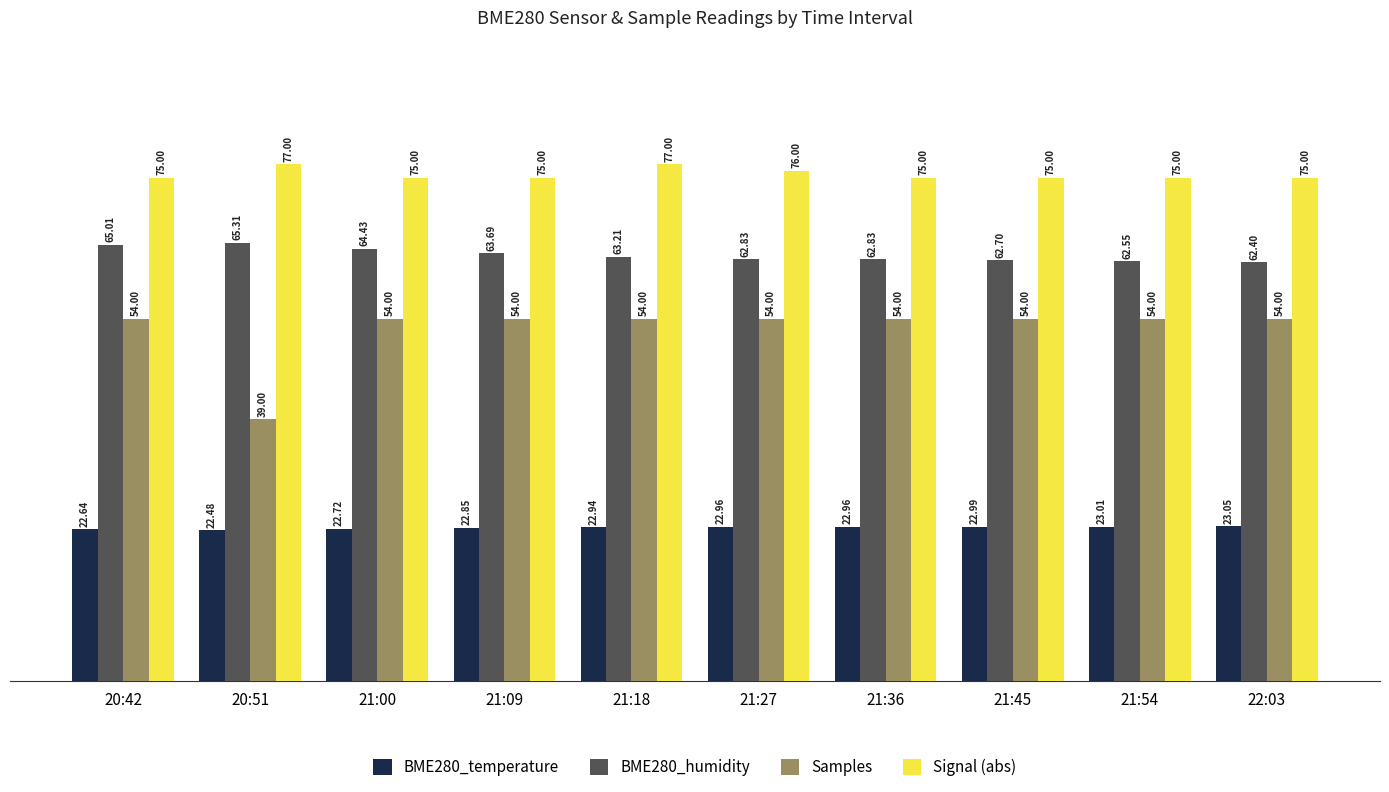

What is the difference between the second highest and second lowest values in the BME280_humidity series?

2.5